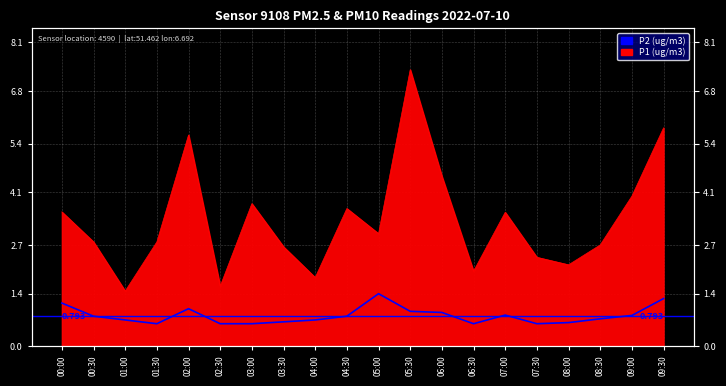

What is the approximate value at 08:30?

0.7